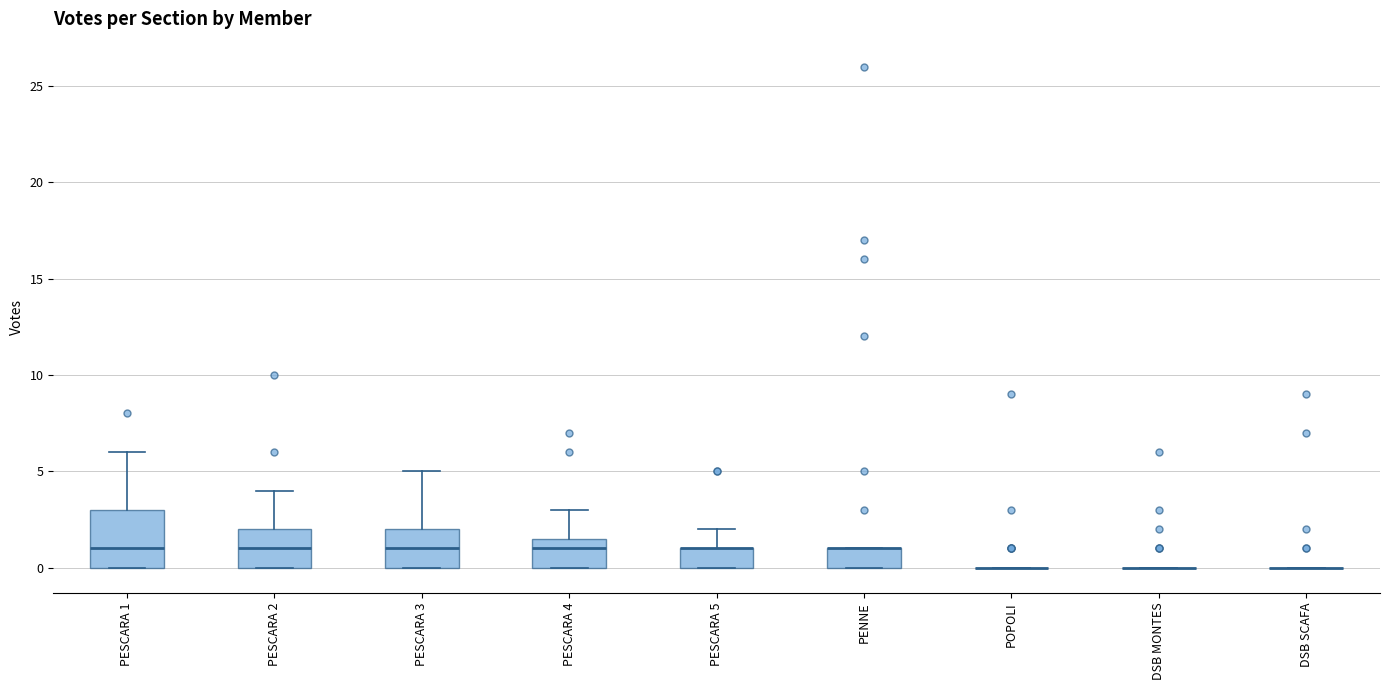

Which box is the tallest, from its lower edge to its upper edge?

PESCARA 1